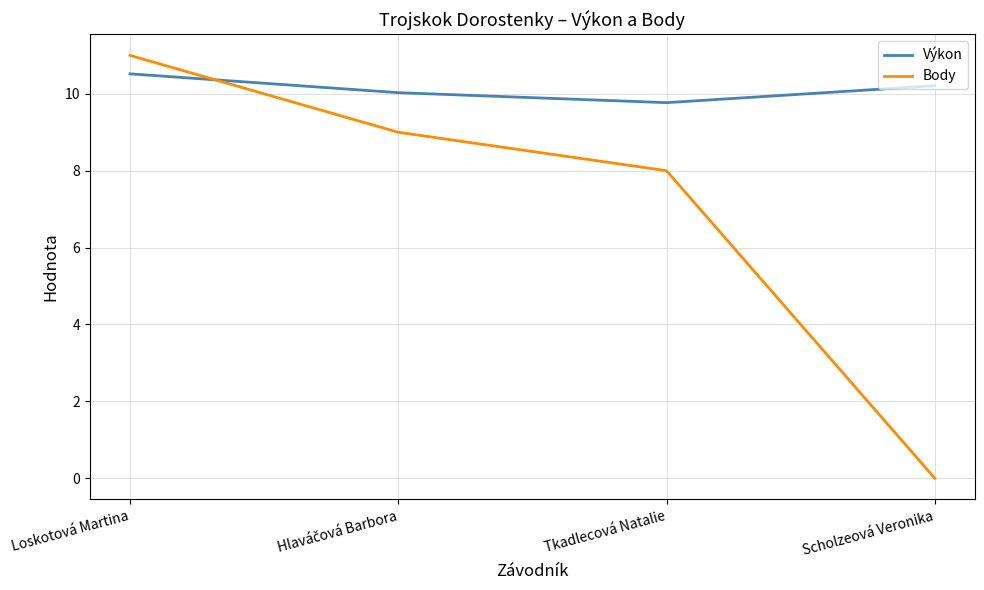

Reading left to right, list all the values displayed in this chart.

Výkon: 10.5	10.0	9.8	10.2
Body: 11.0	9.0	8.0	0.0